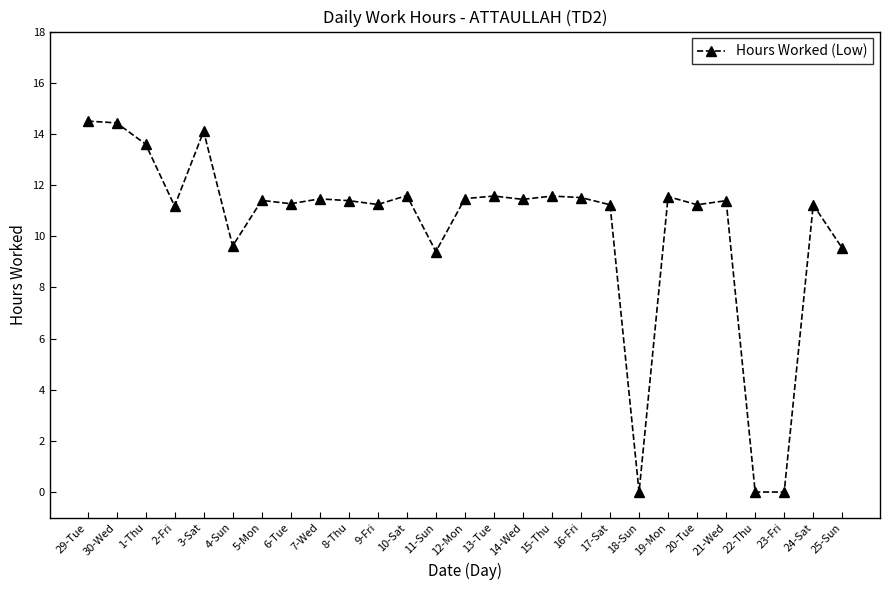

Between 22-Thu and 5-Mon, which is larger?

5-Mon